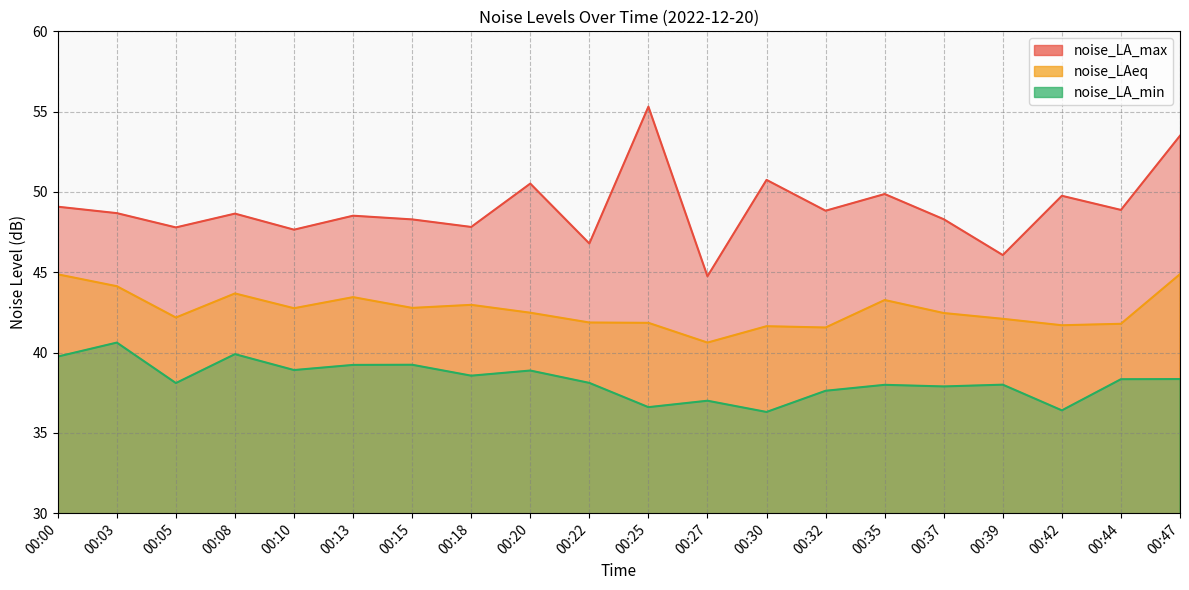

Which series has the widest spread of values?

noise_LA_max